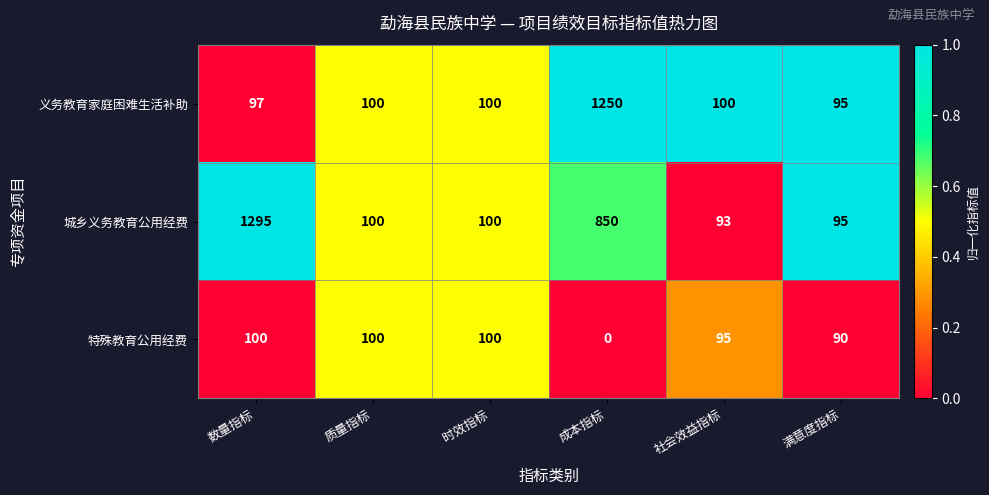

Which series has the largest total across all categories?

城乡义务教育公用经费